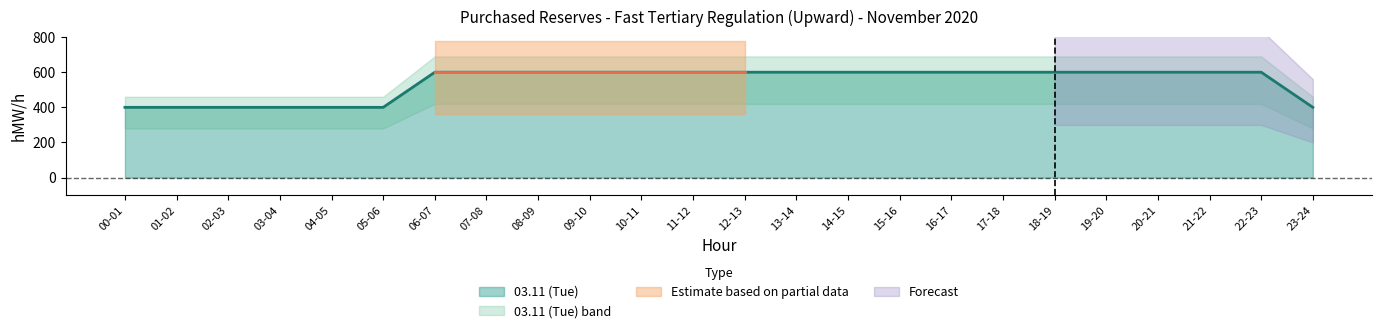

What is the lowest value of the 03.11 (Tue) series?

400